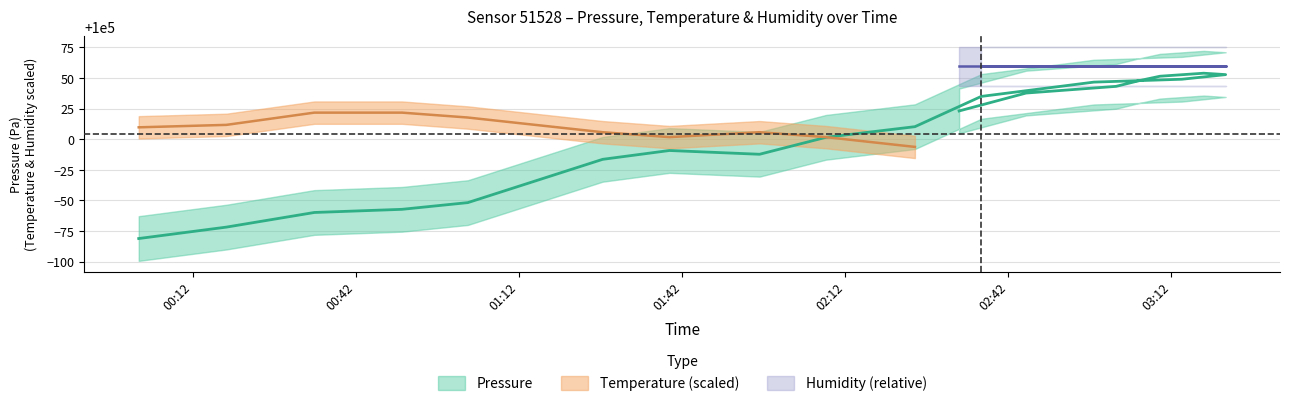

How many interior local valleys does the pressure_center series have?

1